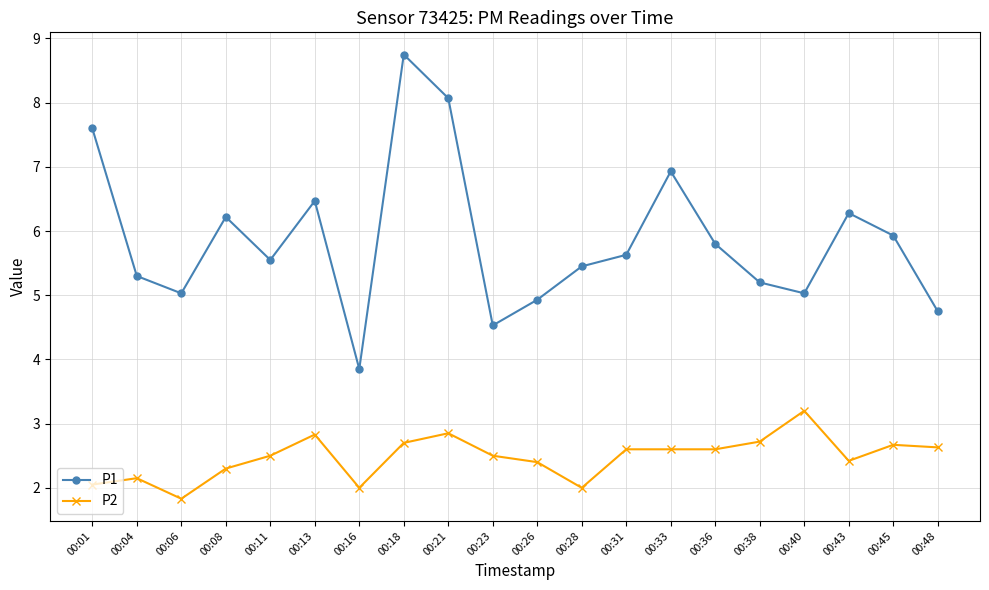

True or false: P2 and P1 cross at least once.

False